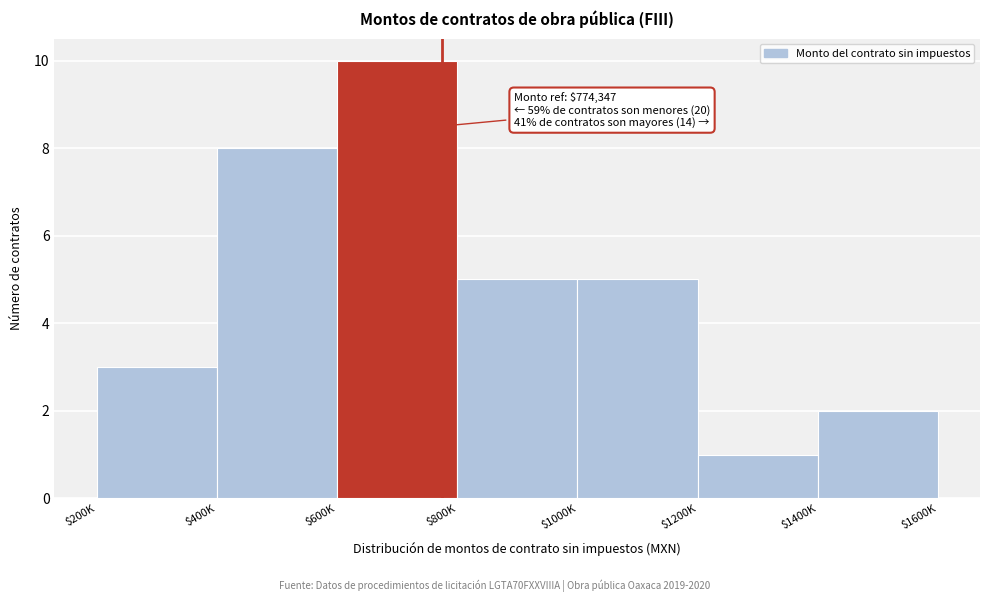

Reading right to left, extract all data points from this chart.

2	1	5	5	10	8	3